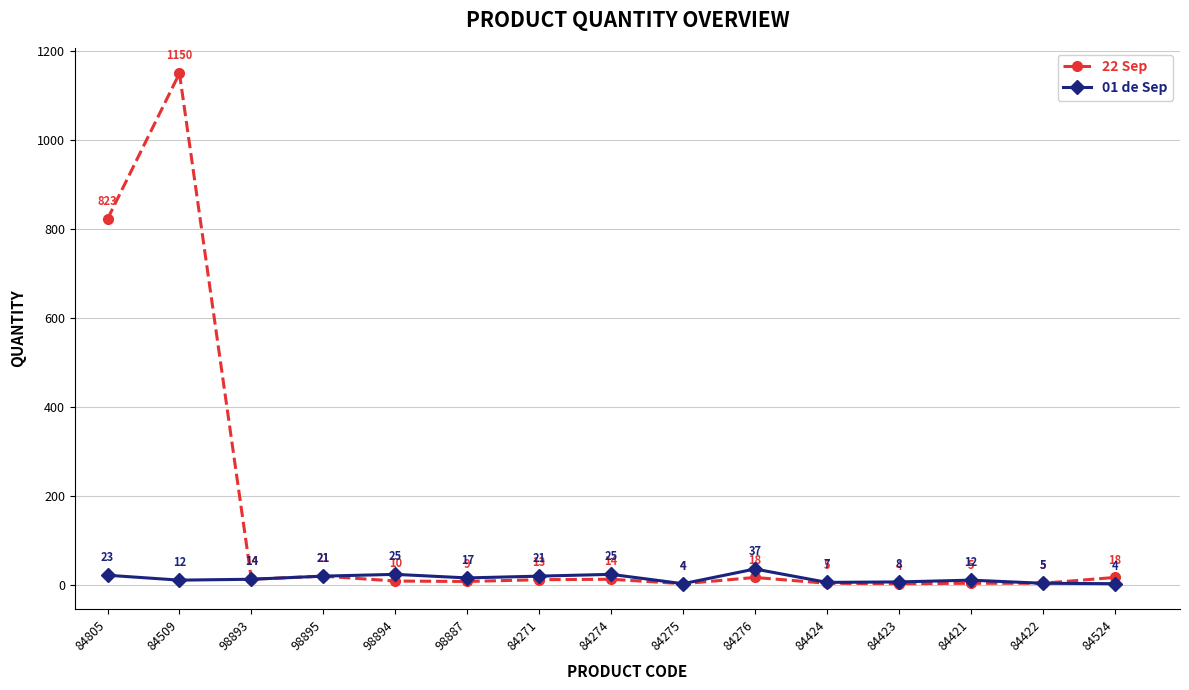

What position from the left is 84422?

14